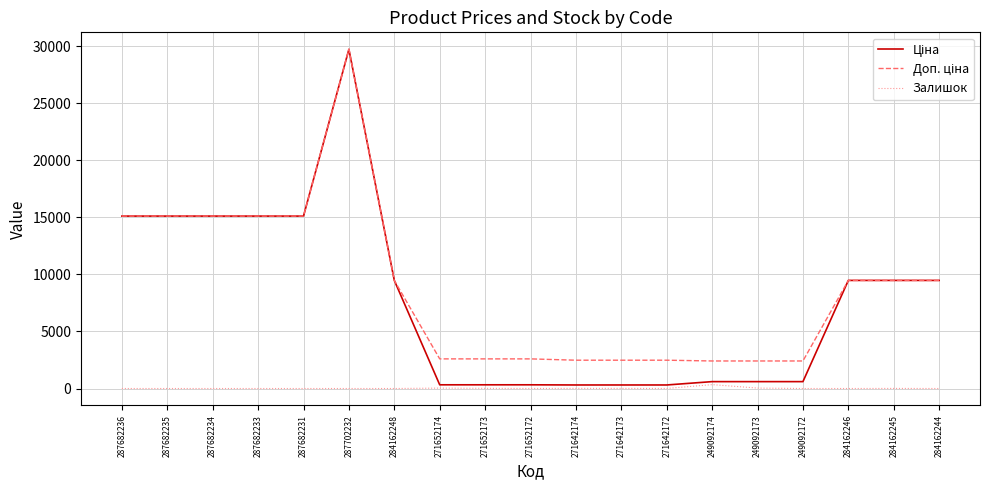

Which label corresponds to the largest value in the chart?

287702232